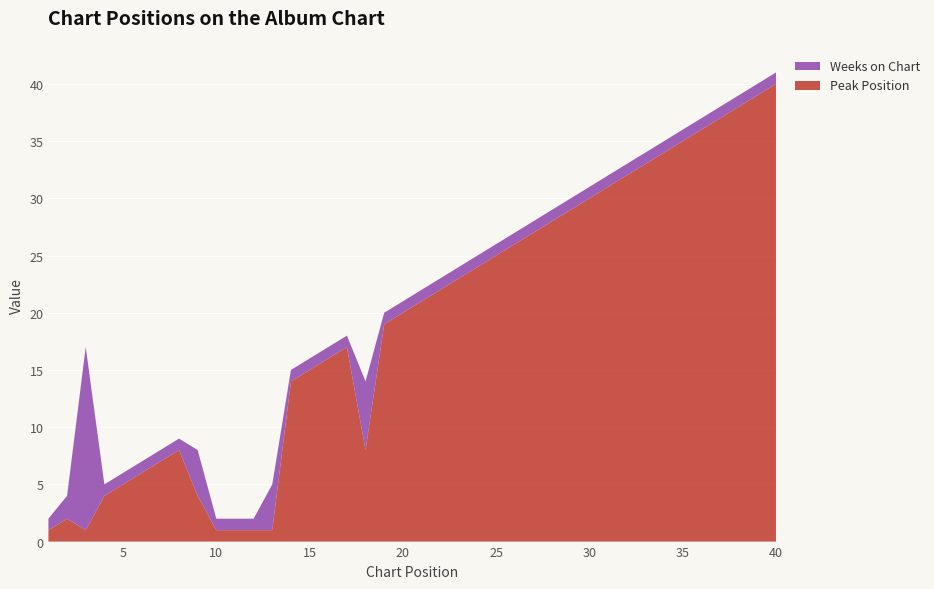

Reading left to right, transcribe all the data shown in this chart.

Peak Position: 1	2	1	4	5	6	7	8	4	1	1	1	1	14	15	16	17	8	19	20	21	22	23	24	25	26	27	28	29	30	31	32	33	34	35	36	37	38	39	40
Weeks on Chart: 1	2	16	1	1	1	1	1	4	1	1	1	4	1	1	1	1	6	1	1	1	1	1	1	1	1	1	1	1	1	1	1	1	1	1	1	1	1	1	1